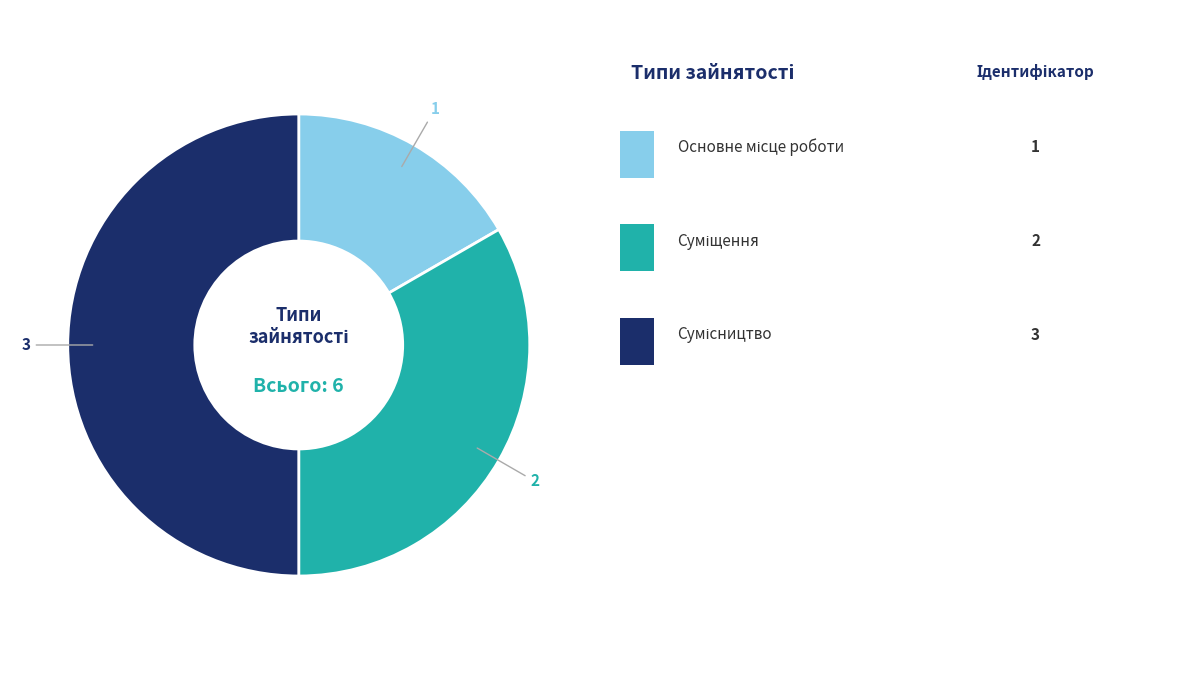

How many segments does this pie chart have?

3